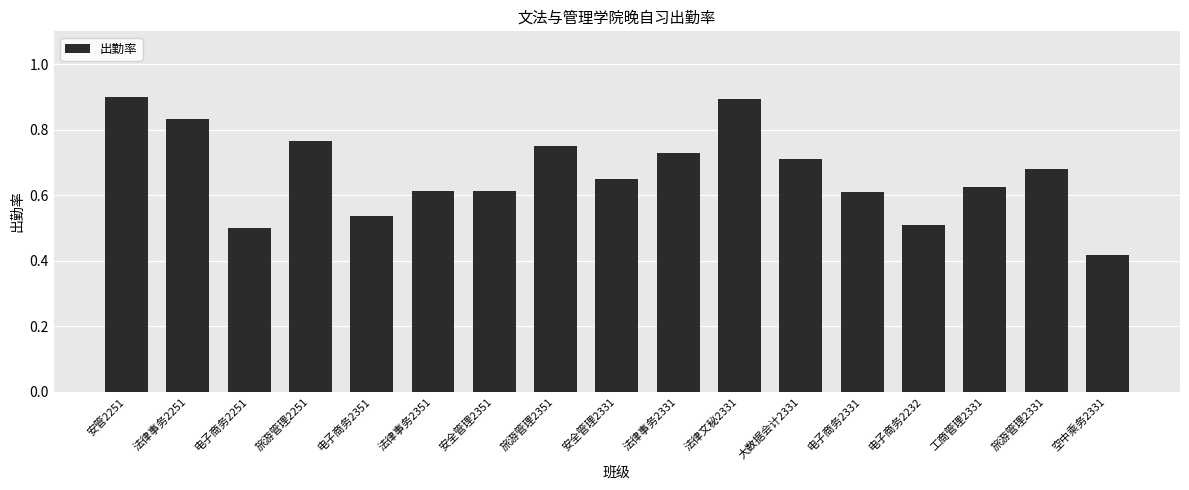

Which category has the lowest value across all series?

空中乘务2331